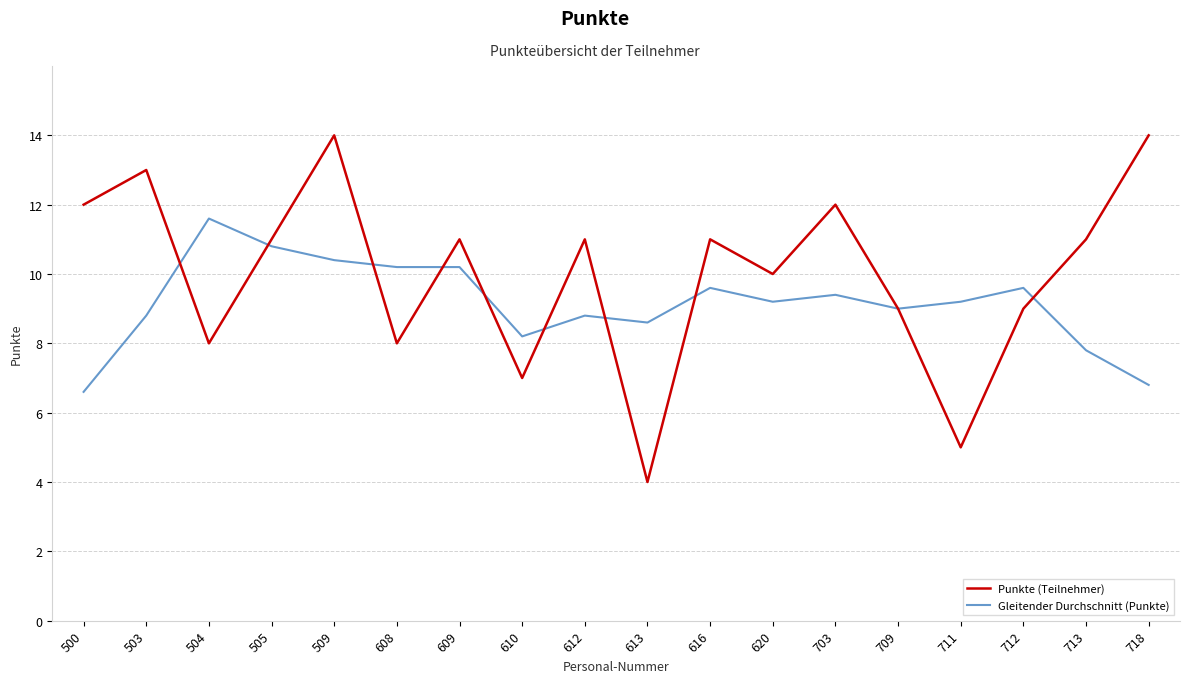

The value of Gleitender Durchschnitt (Punkte) at 500 is 6.6. True or false?

True